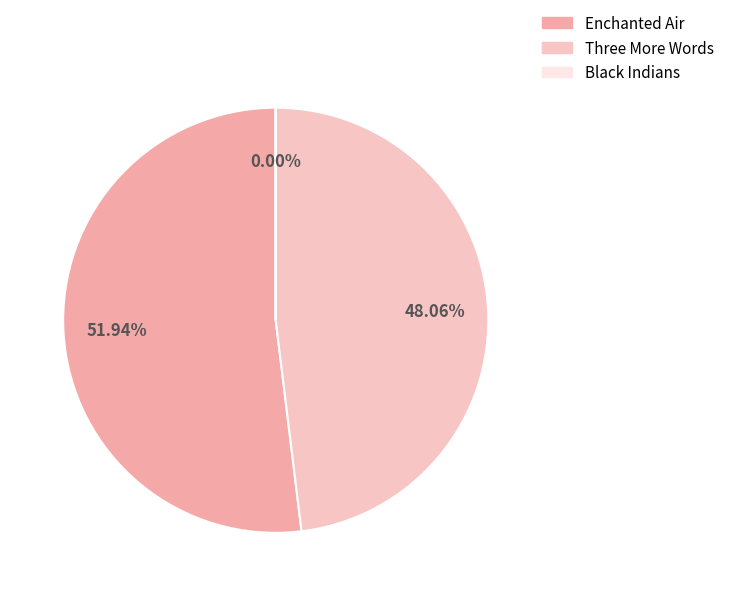

The Three More Words slice represents 63% of the pie. True or false?

False